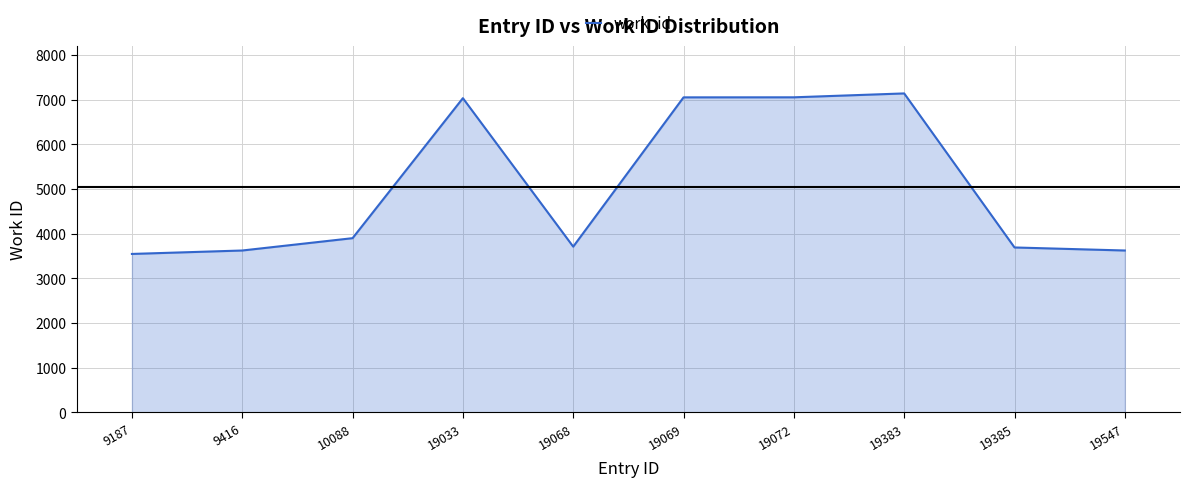

What is the minimum value shown in the chart?

3549